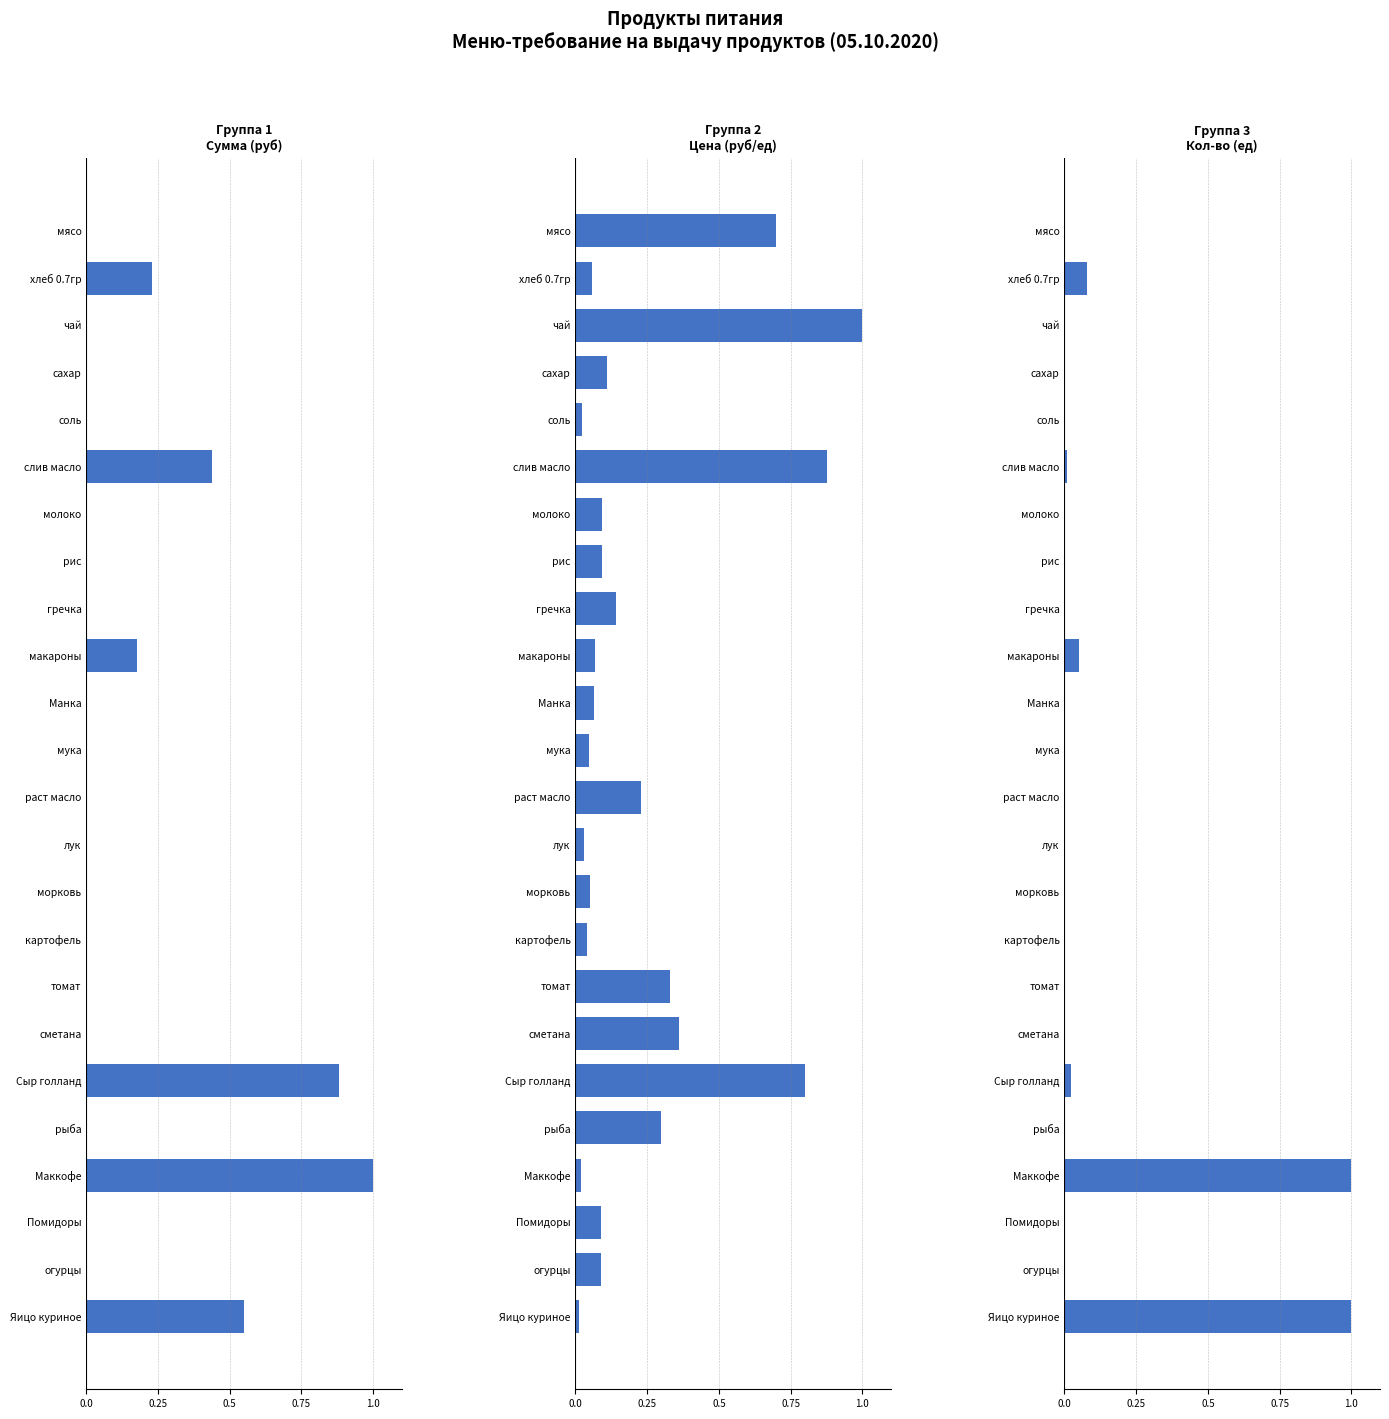

Reading right to left, what are all the values shown in this chart?

Сумма (руб): 0.6	0.0	0.0	1.0	0.0	0.9	0.0	0.0	0.0	0.0	0.0	0.0	0.0	0.0	0.2	0.0	0.0	0.0	0.4	0.0	0.0	0.0	0.2	0.0
Цена (руб/ед): 0.0	0.1	0.1	0.0	0.3	0.8	0.4	0.3	0.0	0.1	0.0	0.2	0.0	0.1	0.1	0.1	0.1	0.1	0.9	0.0	0.1	1.0	0.1	0.7
Кол-во (ед): 1.0	0.0	0.0	1.0	0.0	0.0	0.0	0.0	0.0	0.0	0.0	0.0	0.0	0.0	0.1	0.0	0.0	0.0	0.0	0.0	0.0	0.0	0.1	0.0